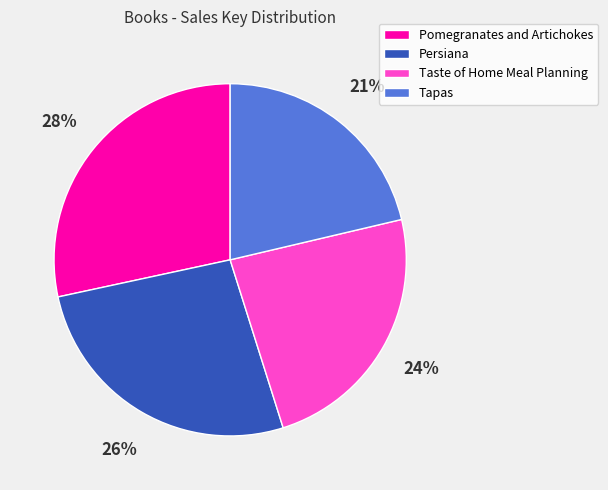

The Tapas slice represents 31% of the pie. True or false?

False